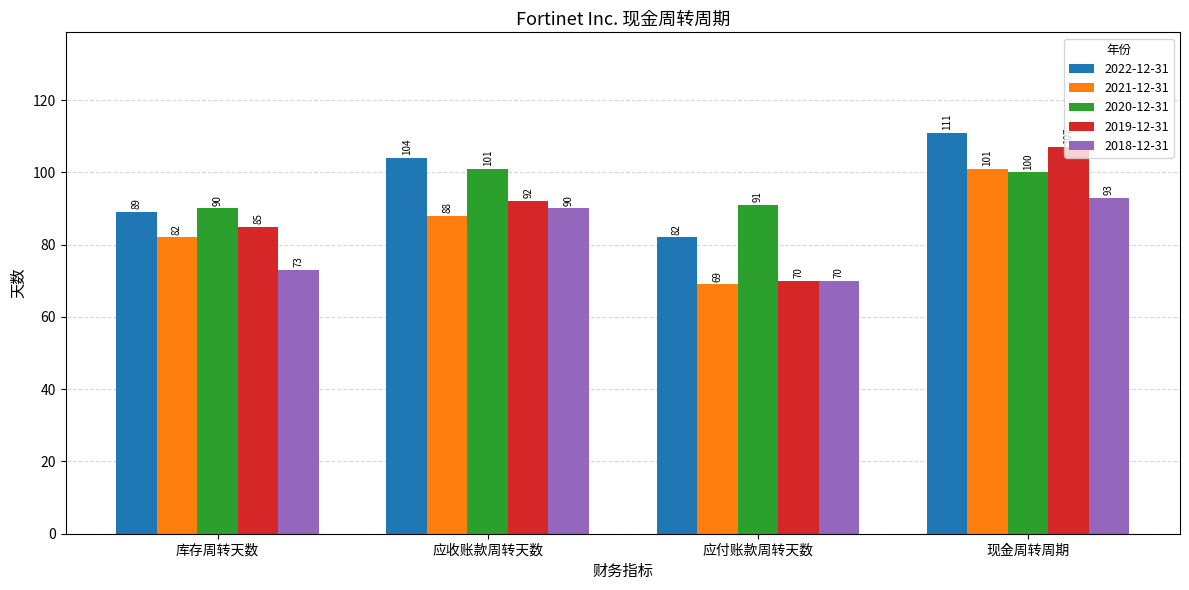

What is the sum of the 2022-12-31 values at 应付账款周转天数 and 库存周转天数?

171